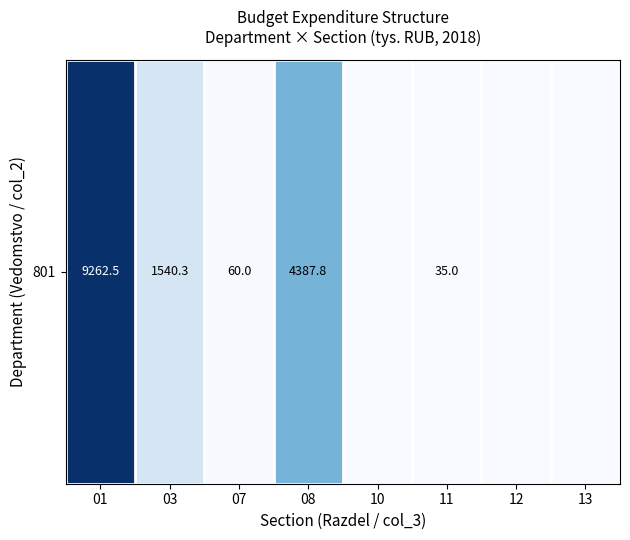

Reading right to left, what are all the values shown in this chart?

0.0	0.0	35.0	0.0	4387.8	60.0	1540.3	9262.5